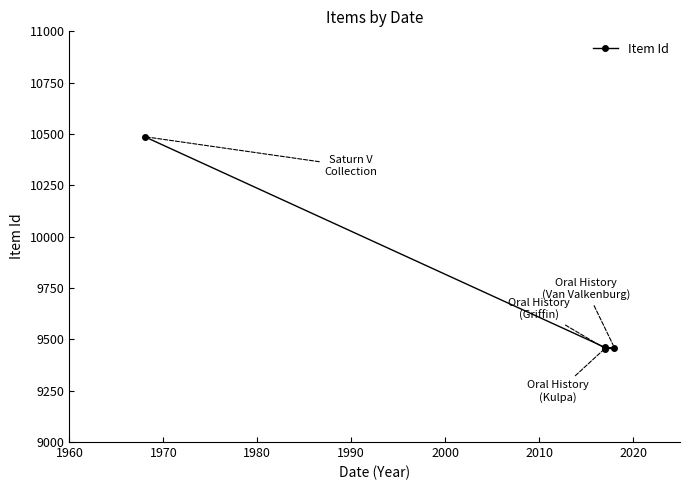

Reading right to left, transcribe all the data shown in this chart.

9455	9456	9461	10487